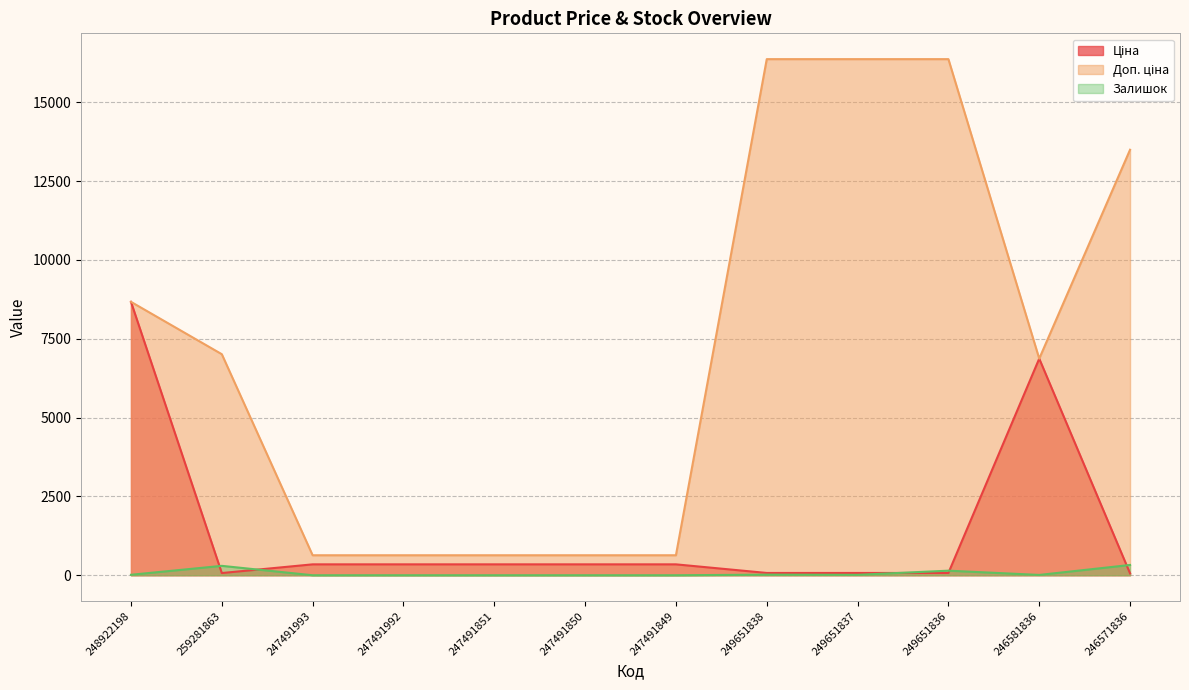

What is the sum of the Доп. ціна values at 246571836 and 247491993?

14127.2